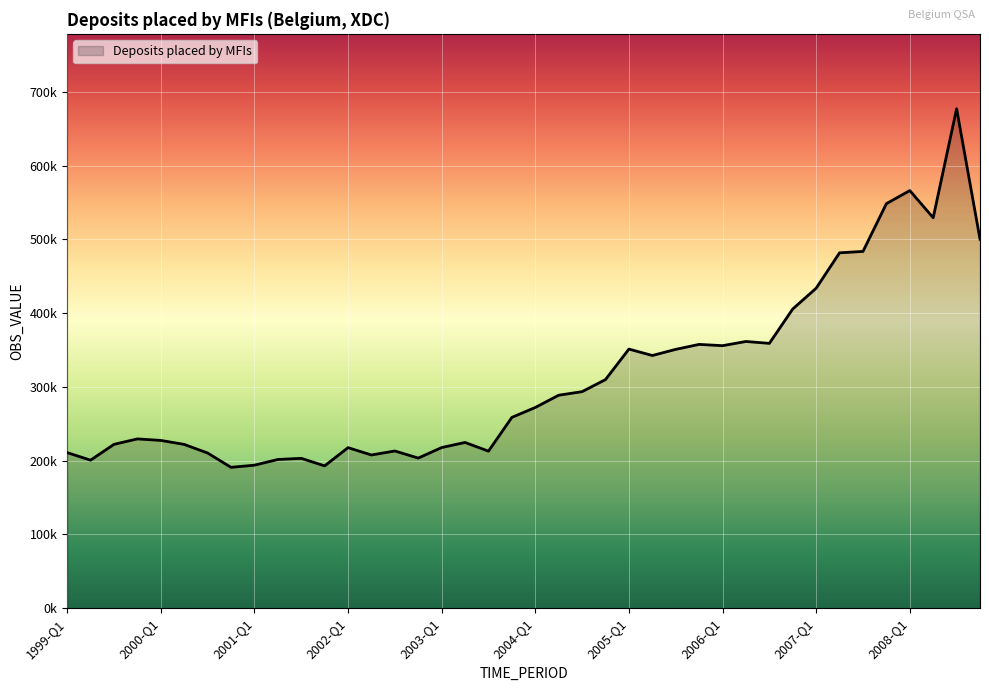

Is this an area chart (filled region under the line)?

Yes